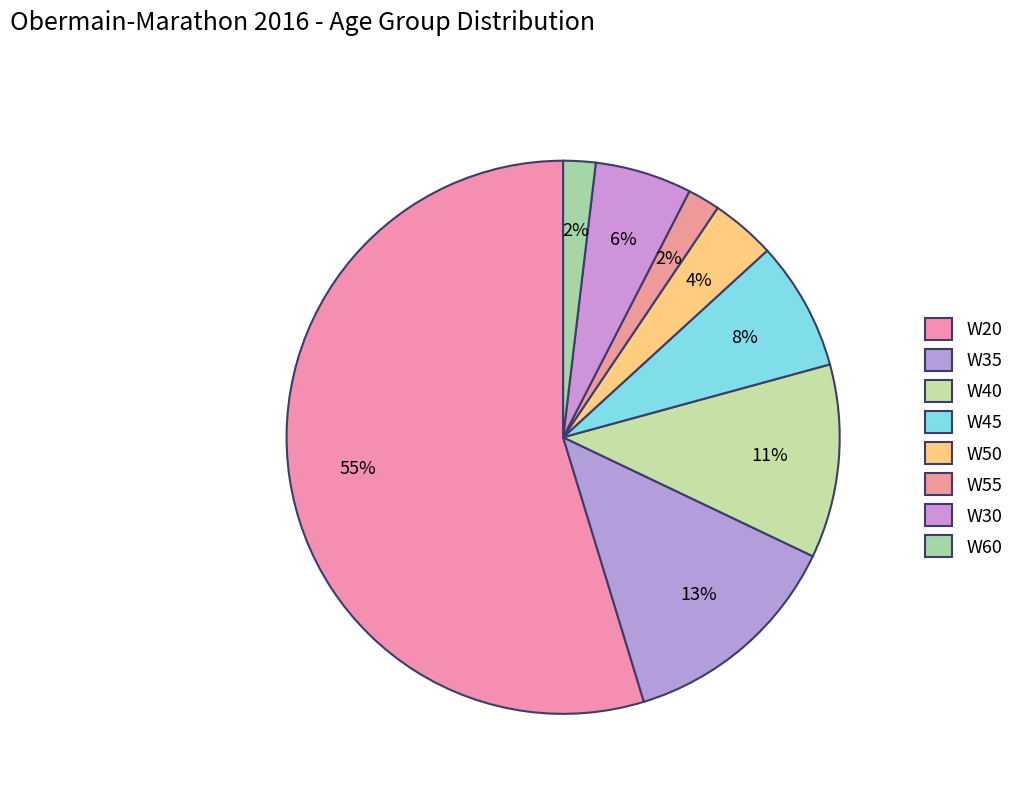

What is the total percentage of W60 and W20?

56.6%